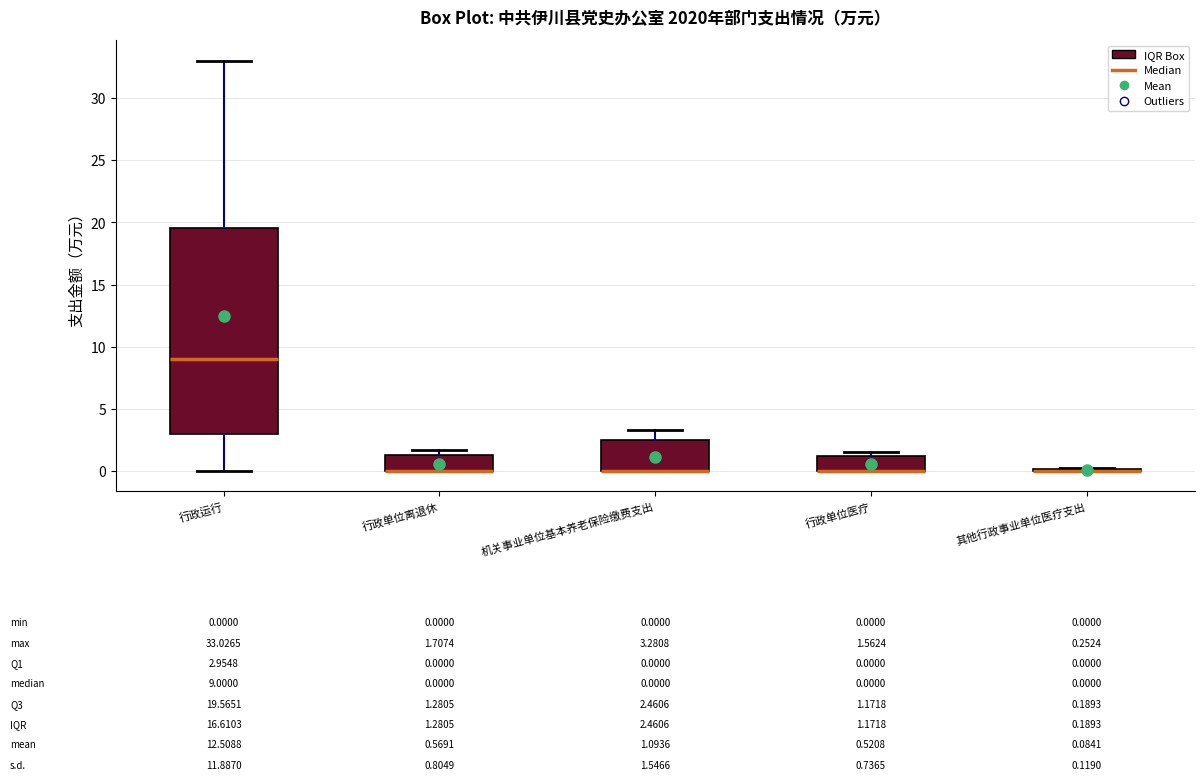

Which box is the tallest, from its lower edge to its upper edge?

行政运行